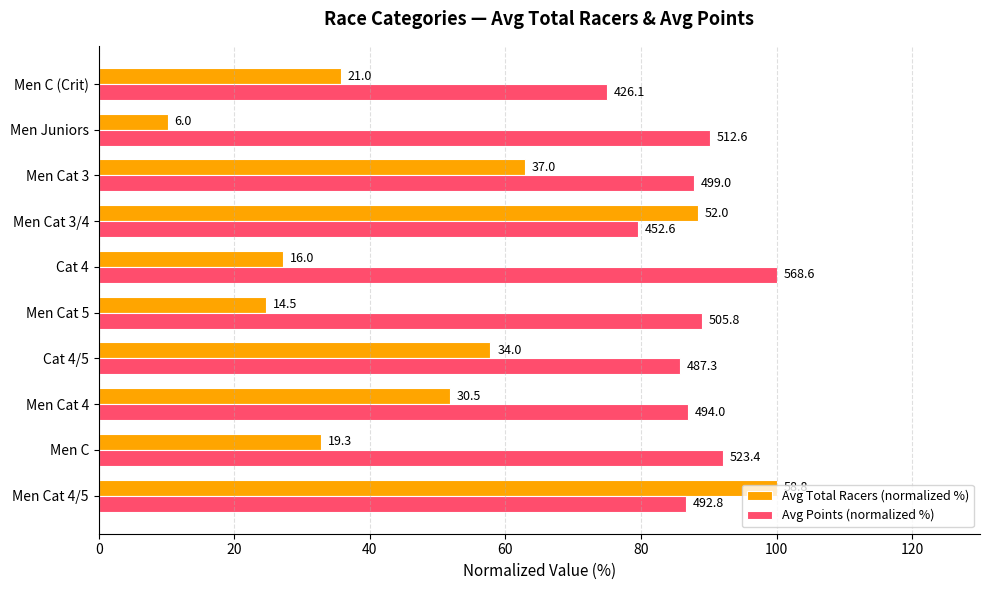

What are all the series names shown in the legend?

Avg Total Racers (normalized %), Avg Points (normalized %)